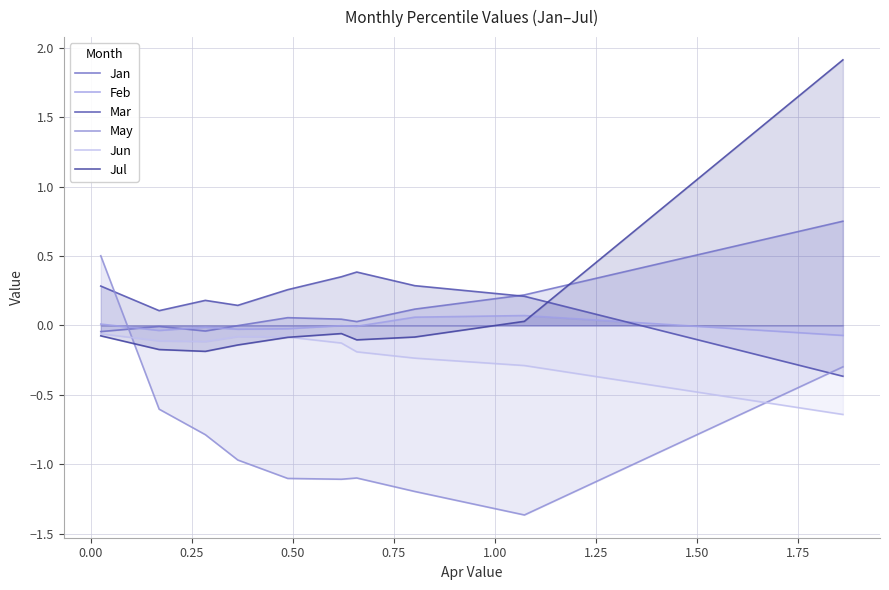

How many positive values does the Feb series have?

3